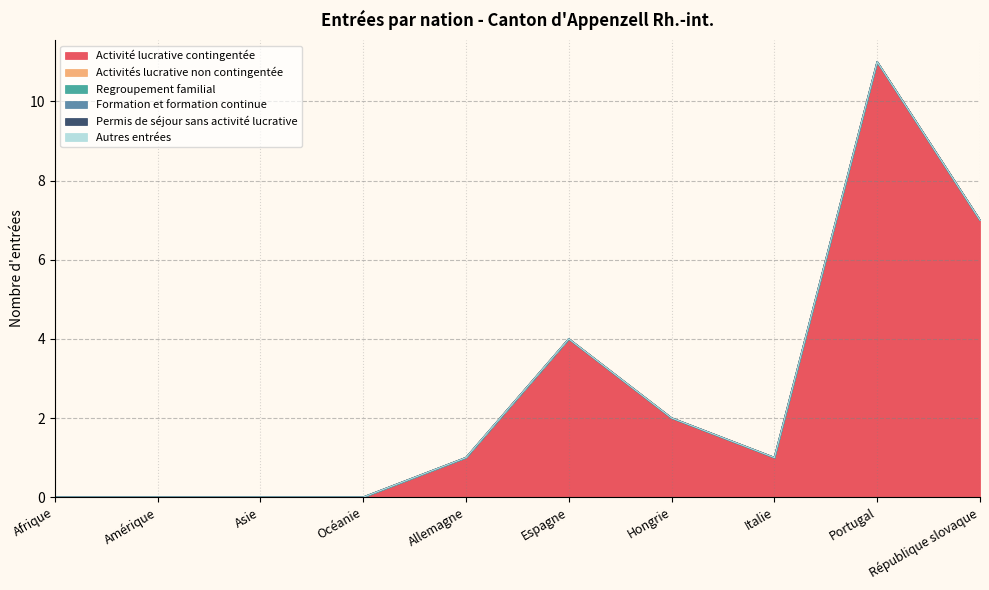

Where is Regroupement familial nearest to the value 0?

Afrique